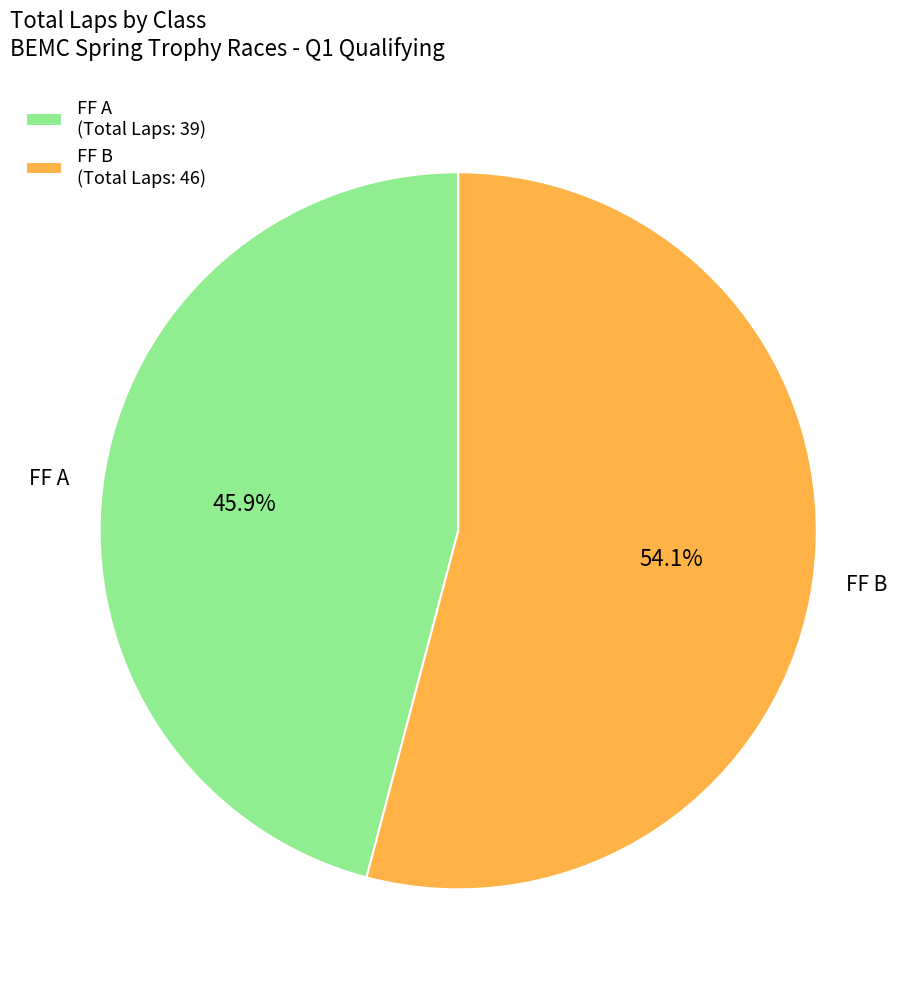

Is the sum of FF A (Total Laps: 39) and FF B (Total Laps: 46) greater than half?

Yes